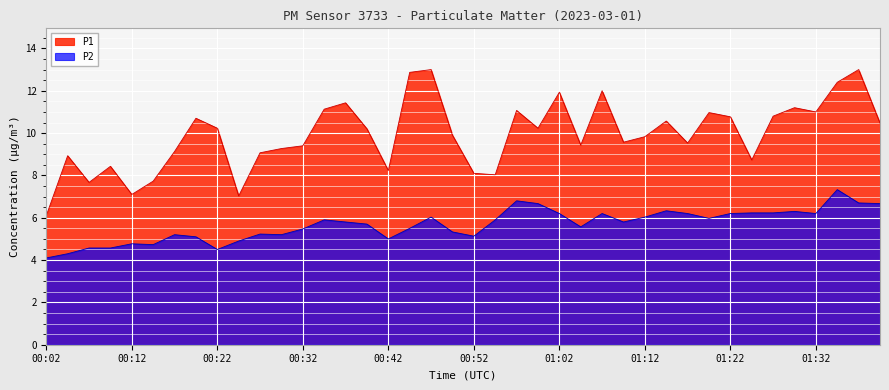

What is the difference between the P1 values at 00:02 and 00:42?

2.1